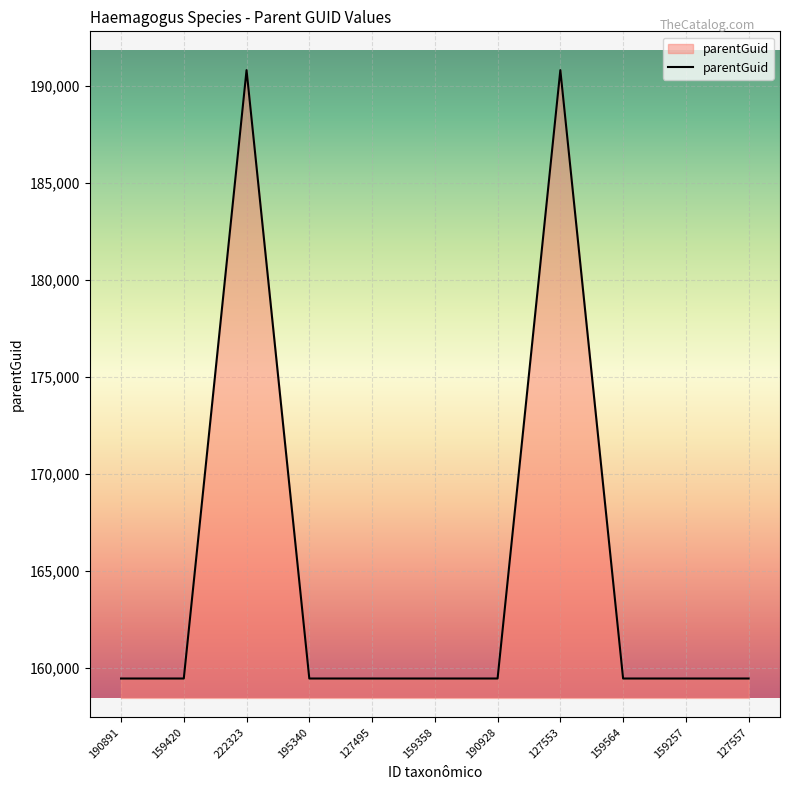

What is the difference between the maximum and second lowest values?

31362